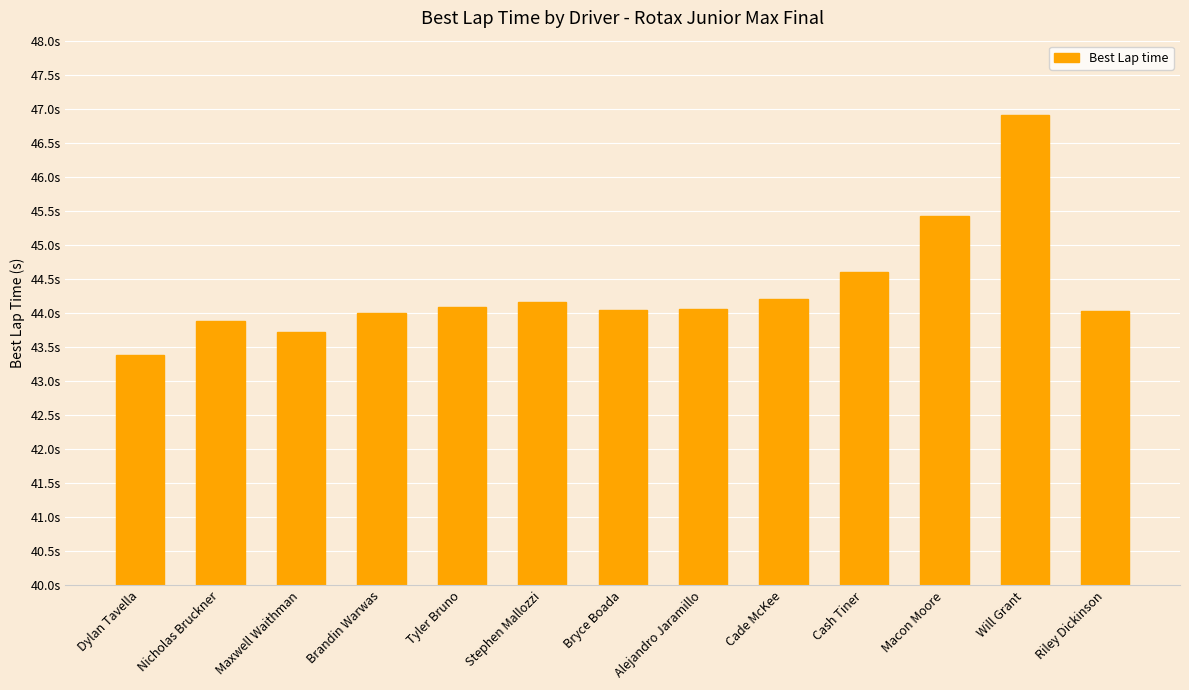

What is the label of the 7th bar from the right?

Bryce Boada